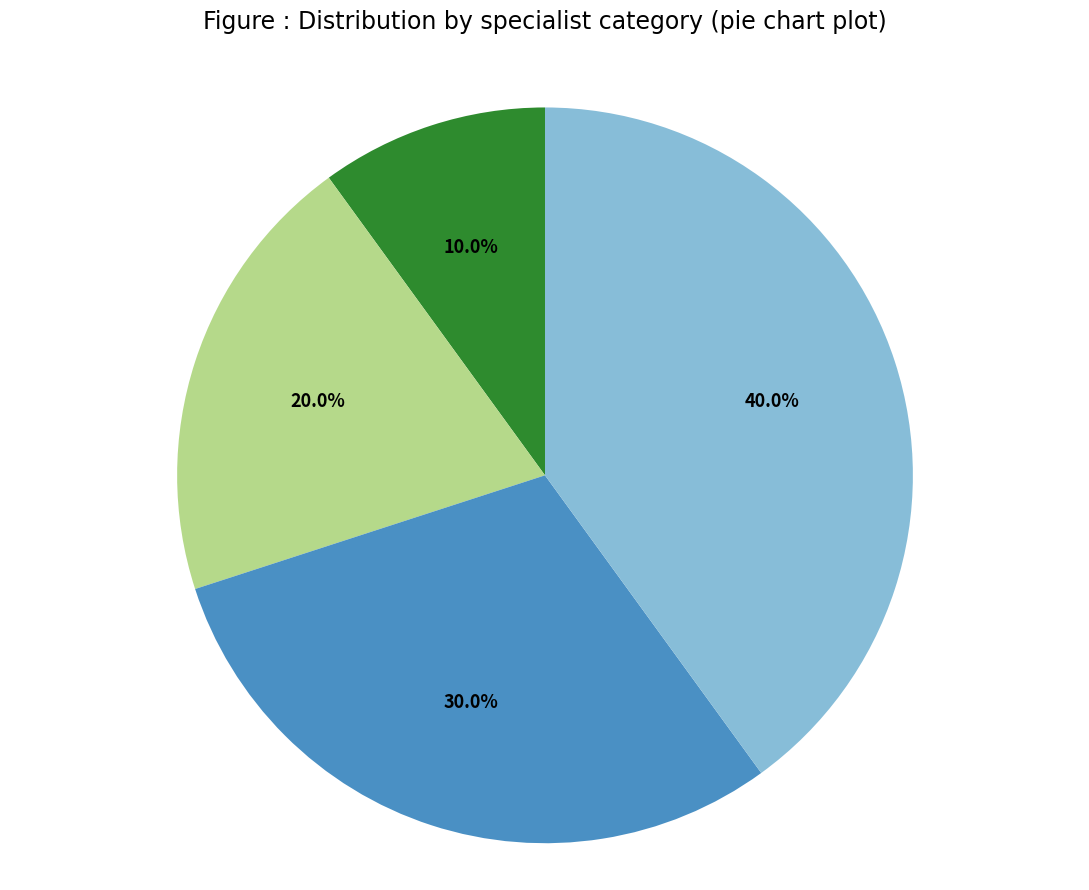

Is there a majority slice in this chart?

No